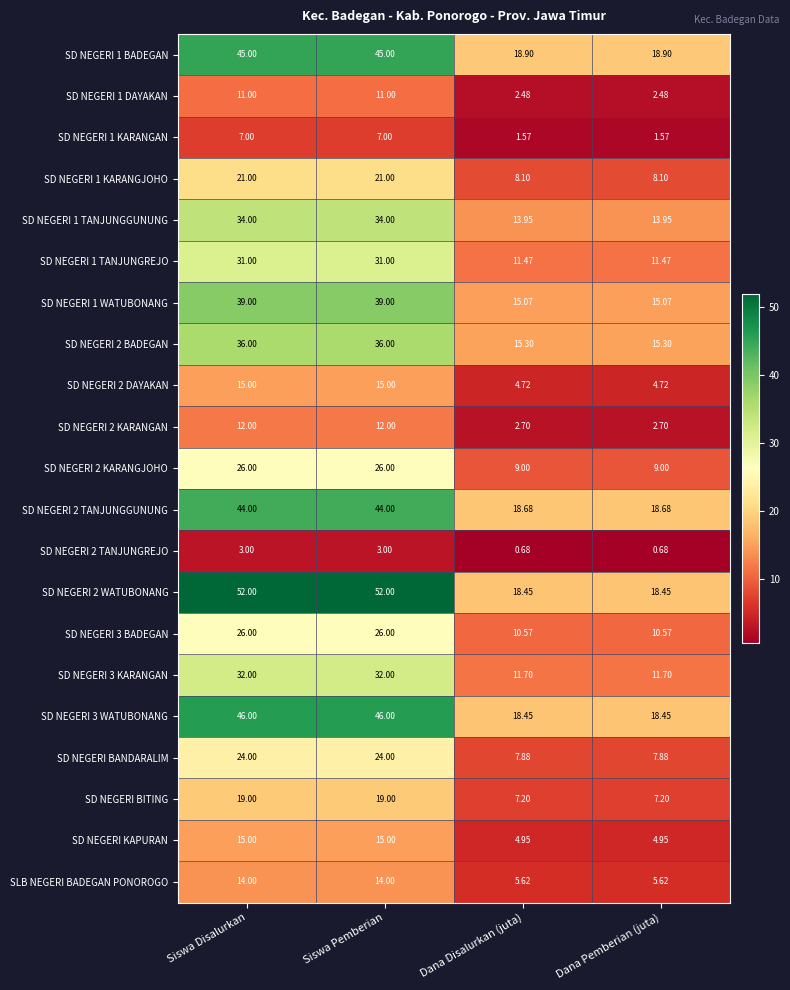

How many data points does each series have?

4